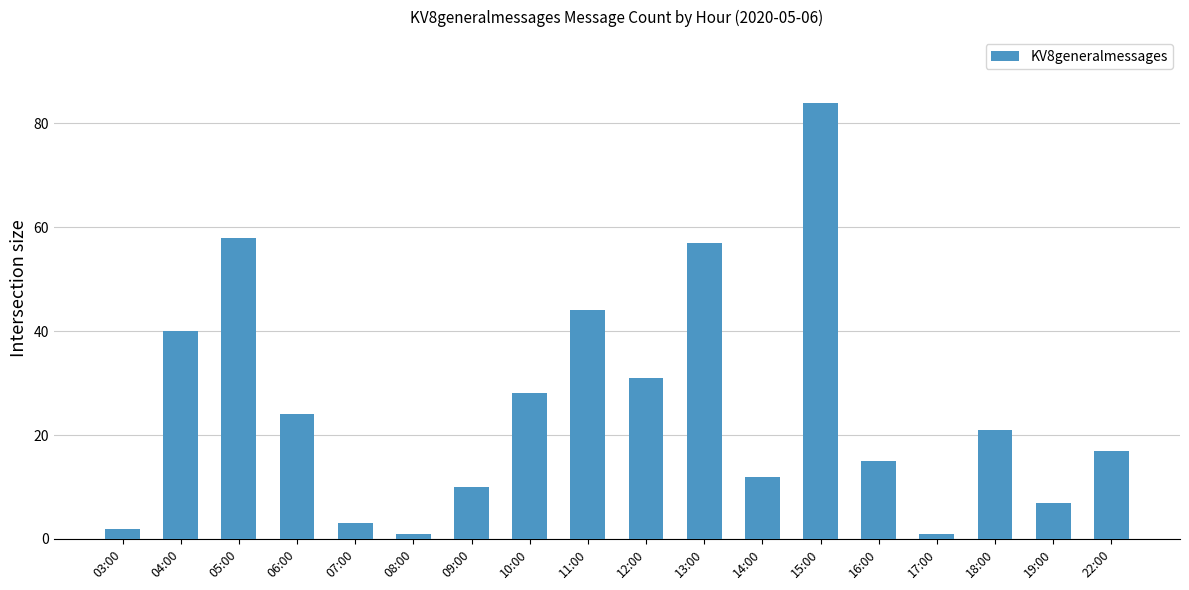

Where does the data first go above 21?

04:00